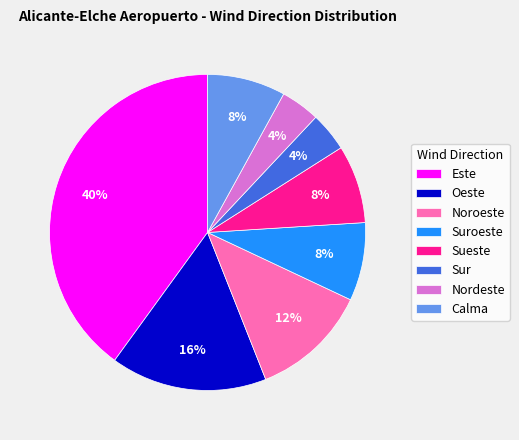

To the nearest percent, what percentage of the pie is Nordeste?

4%